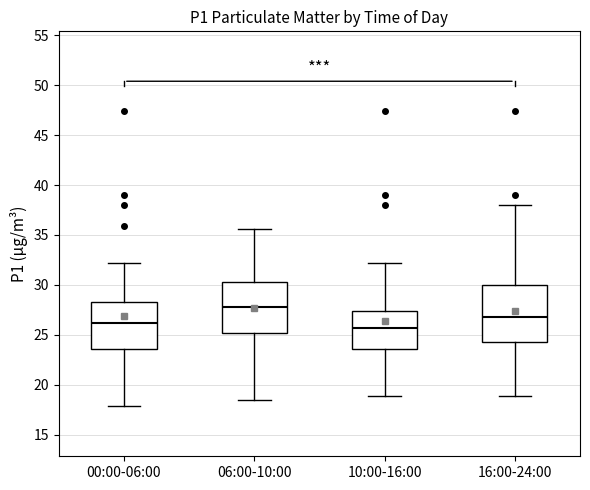

Which box has the highest median line?

06:00-10:00